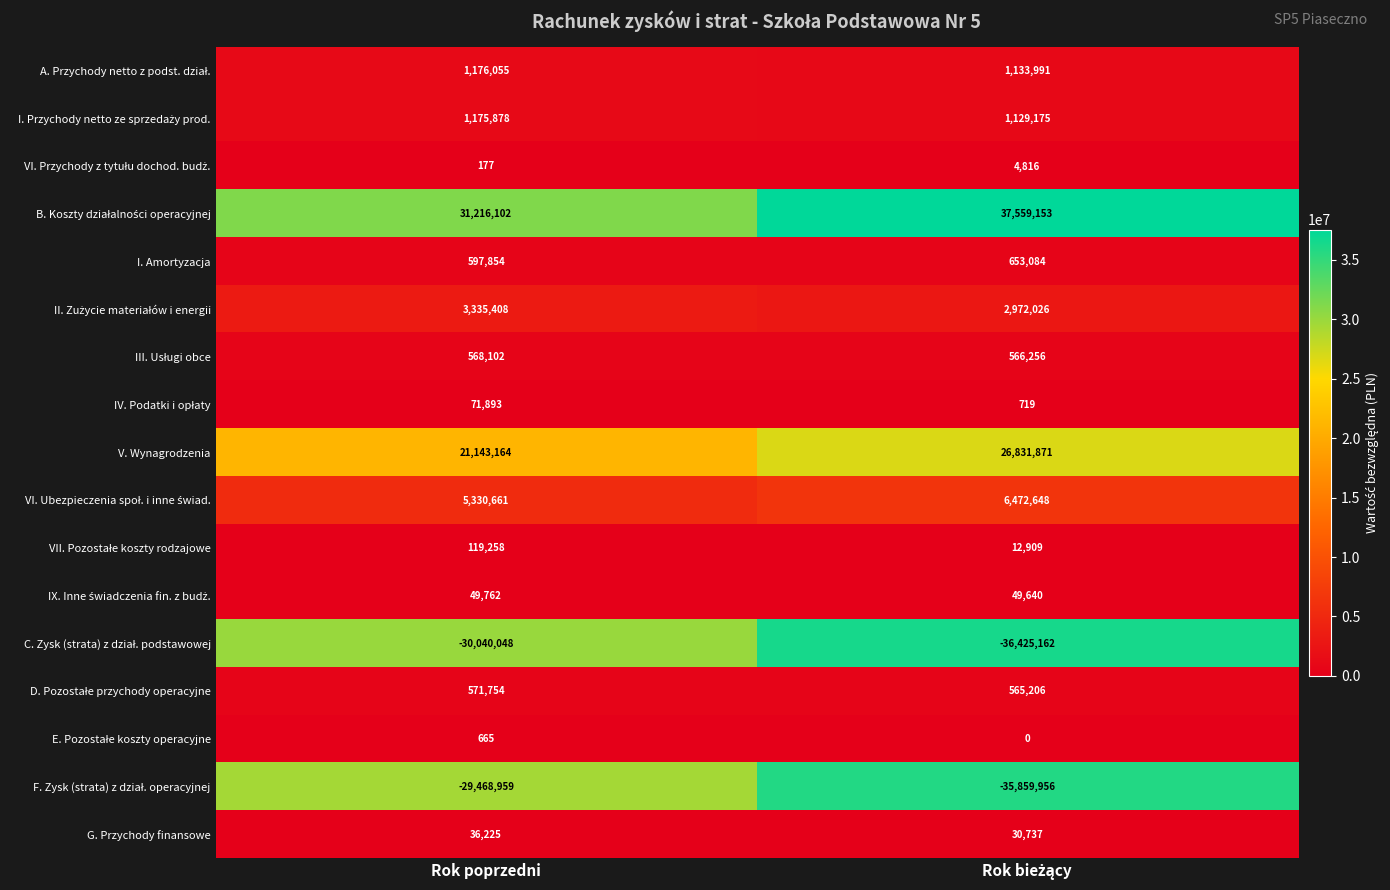

How many series are shown in this chart?

17